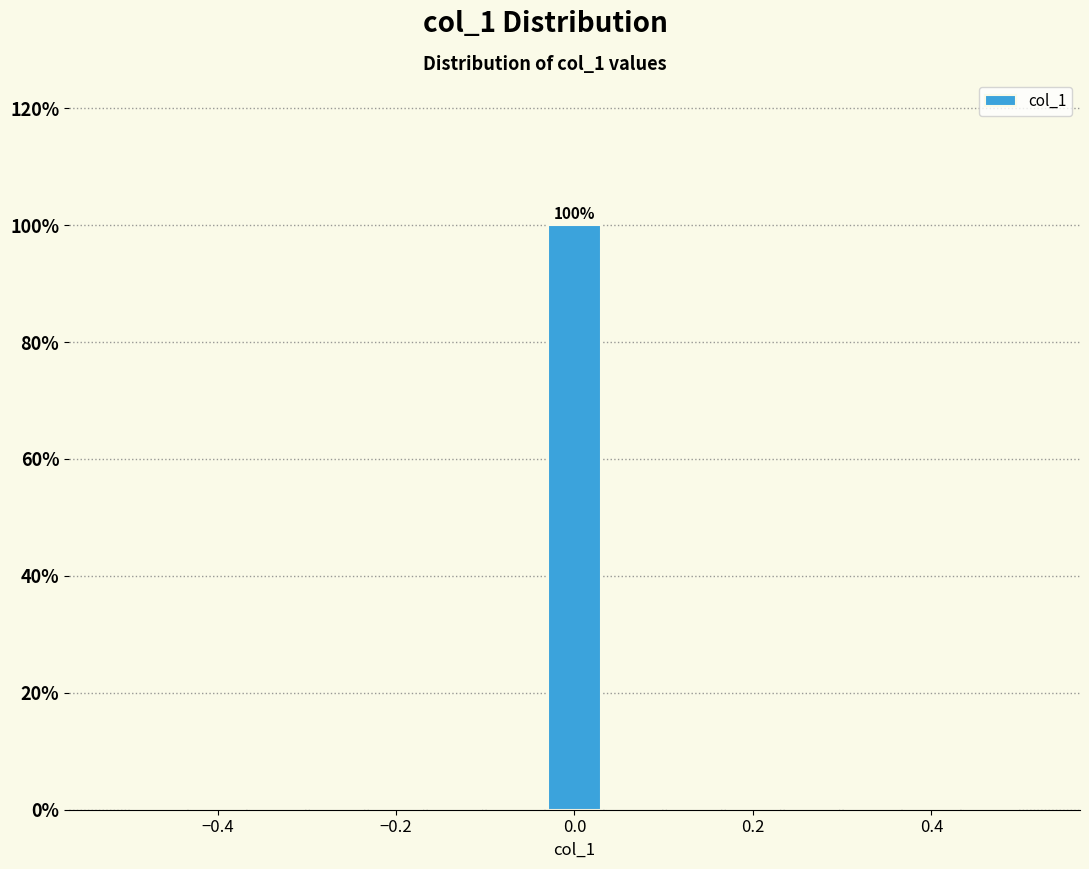

Read against the x-axis, roughly where is the centre of the tallest bar?

0.00